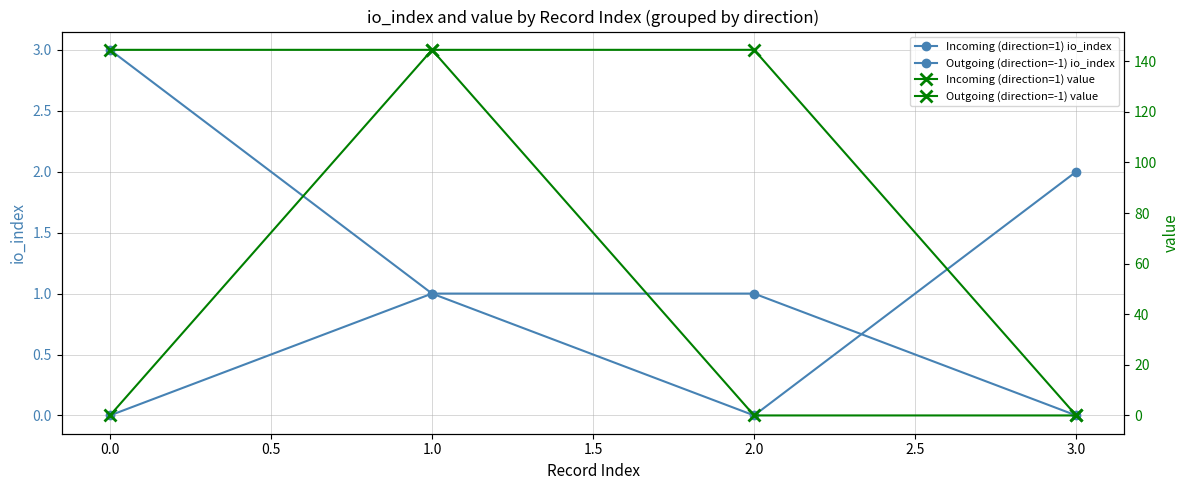

Rank the series by their maximum value, from highest to lowest.

Incoming (direction=1) value, Outgoing (direction=-1) value, Incoming (direction=1) io_index, Outgoing (direction=-1) io_index